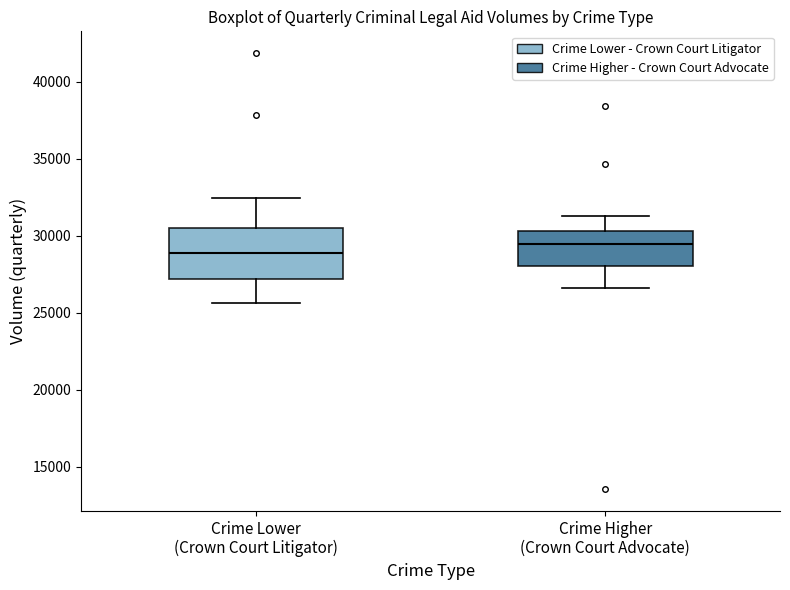

Comparing the boxes themselves (not the whiskers), which one is the tallest?

Crime Lower (Crown Court Litigator)